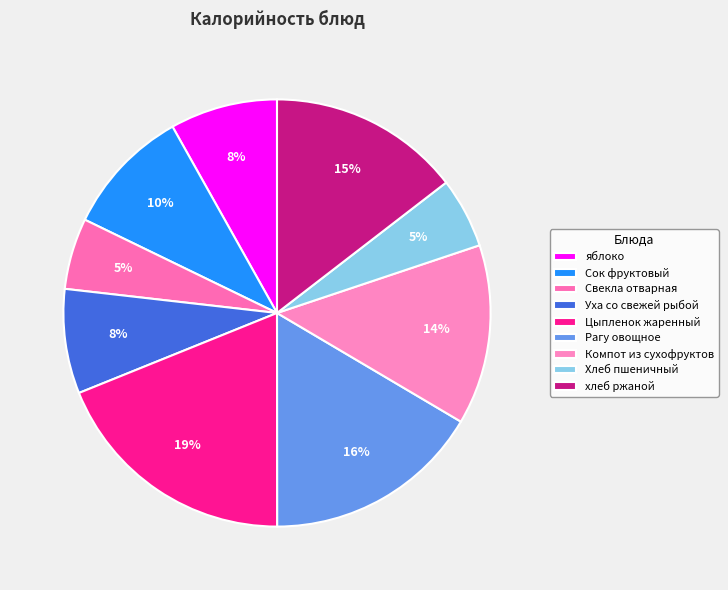

To the nearest percent, what is the average slice percentage?

11%